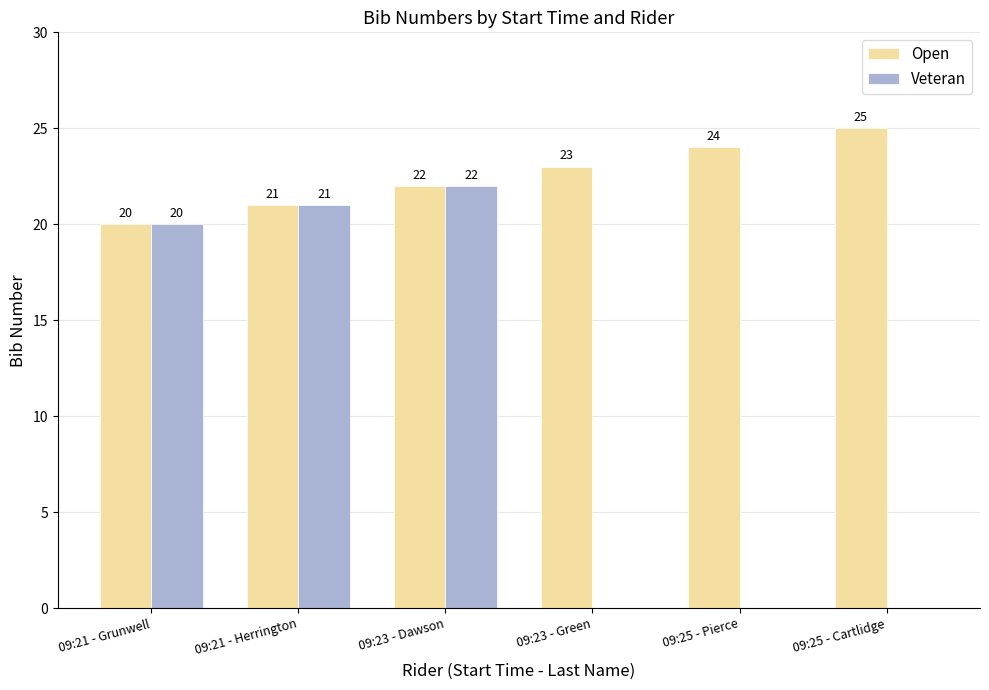

At which label is Veteran closest to 11?

09:21 - Grunwell